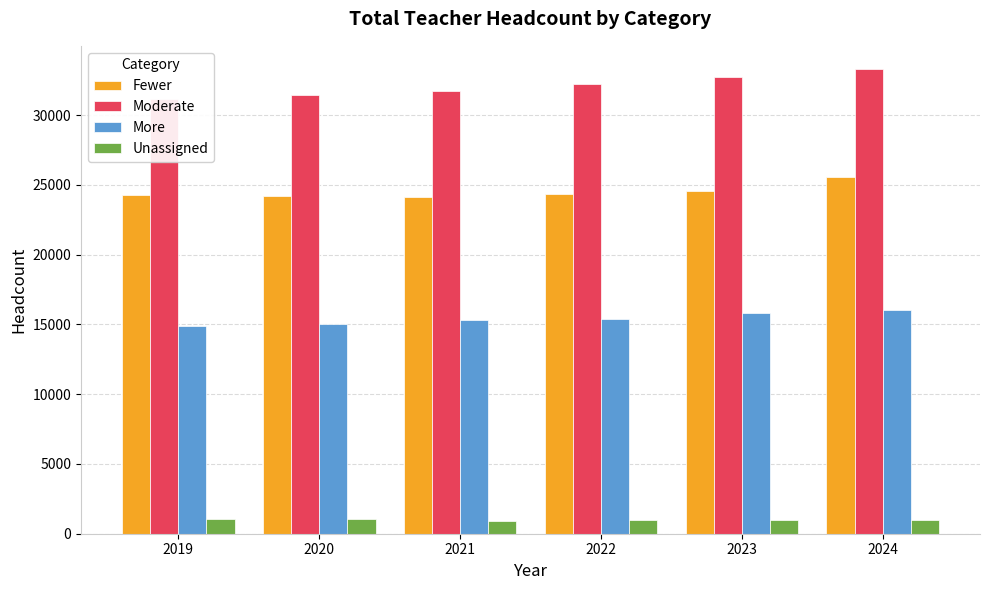

True or false: More has a value of 15377 at 2022.

True